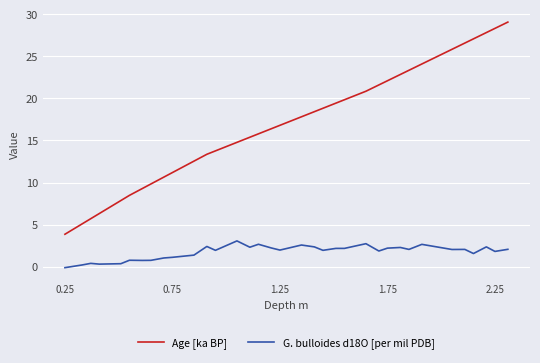

True or false: Age [ka BP] has more than 2 interior local peaks.

False